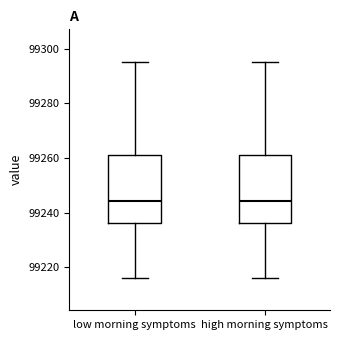

Reading left to right, transcribe this box plot: for each box, give where its median line is, the range the box spans, and where its two whiskers end, as read against the y-axis. The values are not printed on the chart, so give them approximately, as read against the axis.

low morning symptoms: median 99244, box 99236 to 99262, whiskers 99216 to 99296
high morning symptoms: median 99244, box 99236 to 99262, whiskers 99216 to 99296